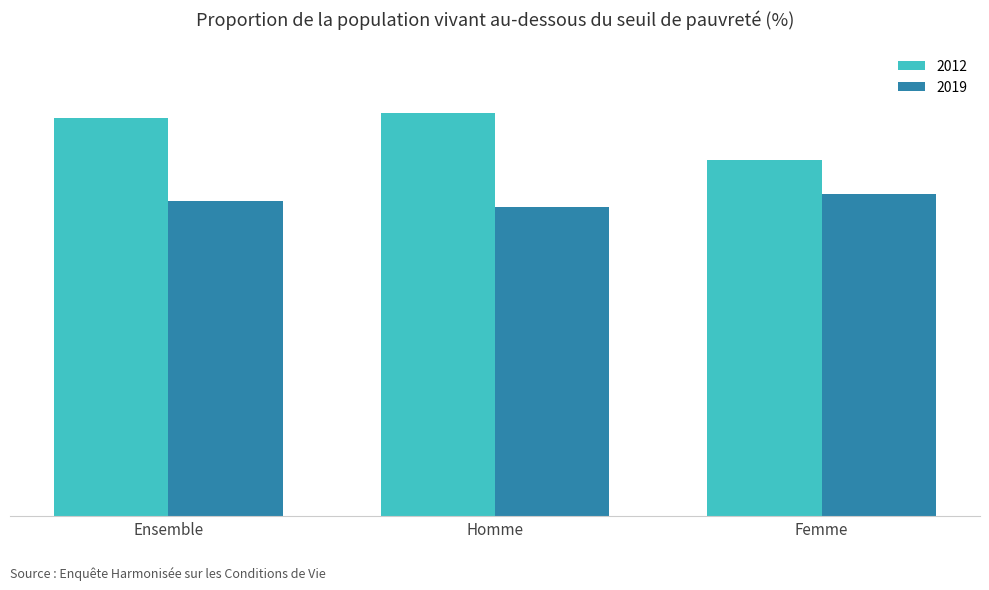

What is the sum of the 2019 values at Ensemble and Homme?

86.5